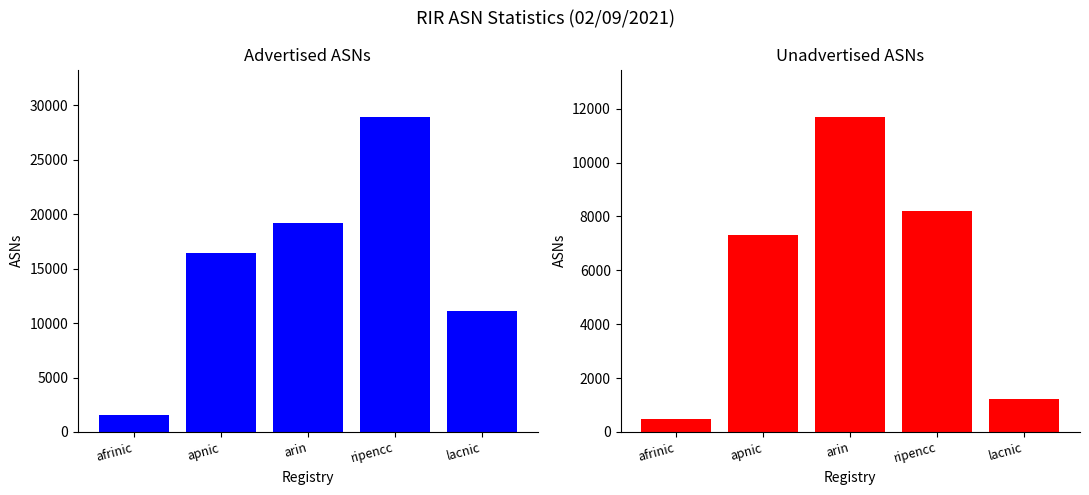

Which has a higher value, ripencc or apnic?

ripencc